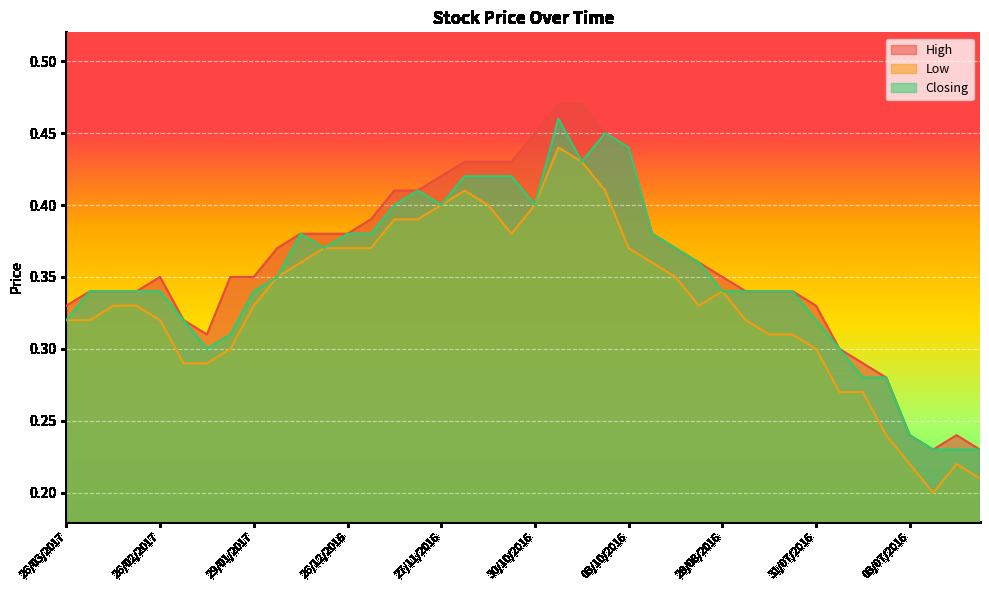

At which label does High reach its minimum?

26/06/2016